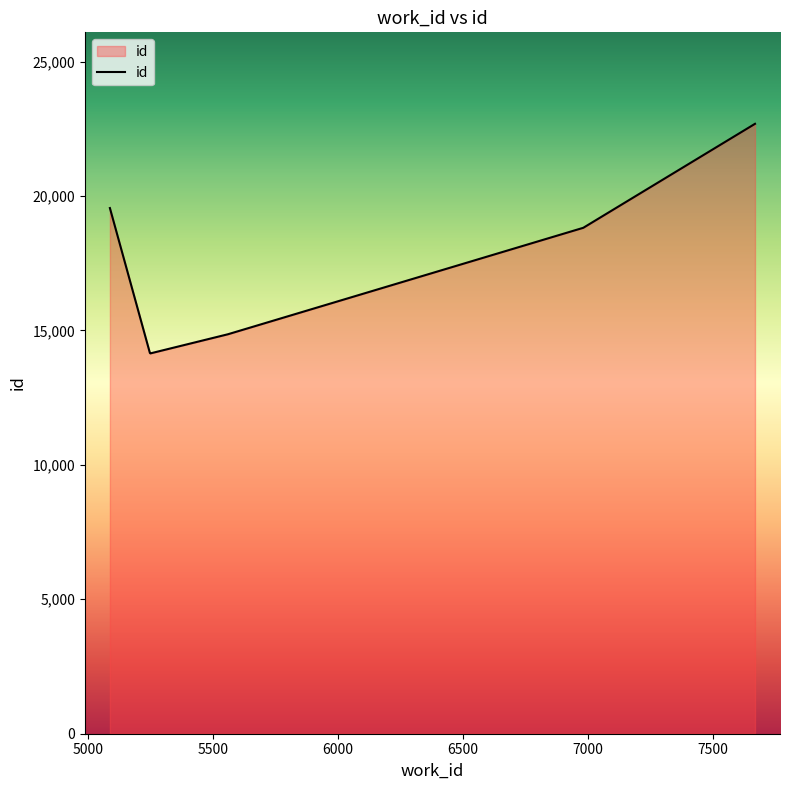

What is the difference between the maximum and minimum values?

8538